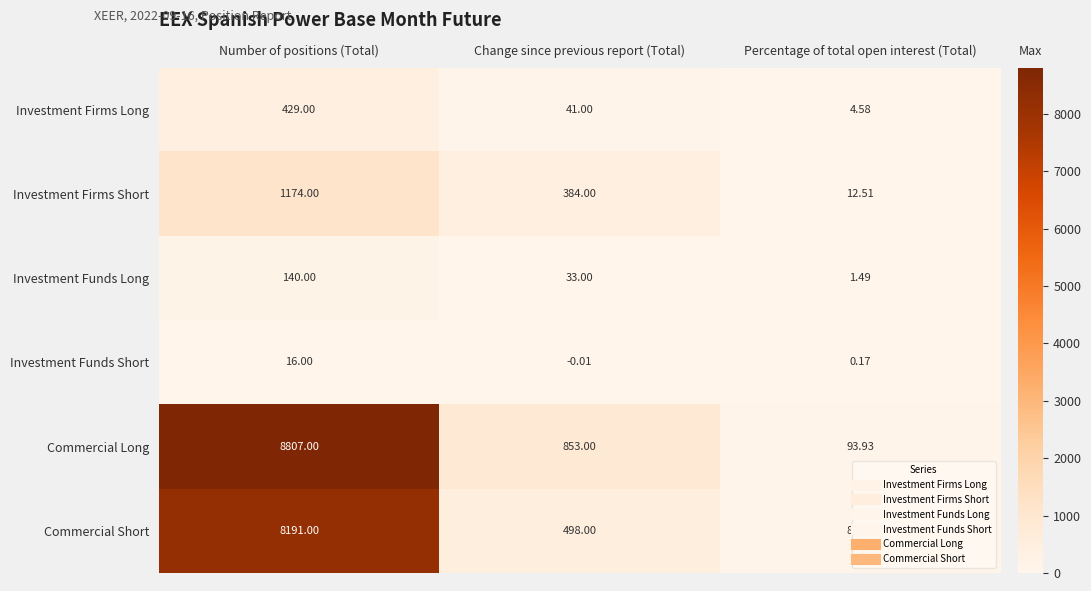

Which label corresponds to the largest value in the chart?

Number of positions (Total)